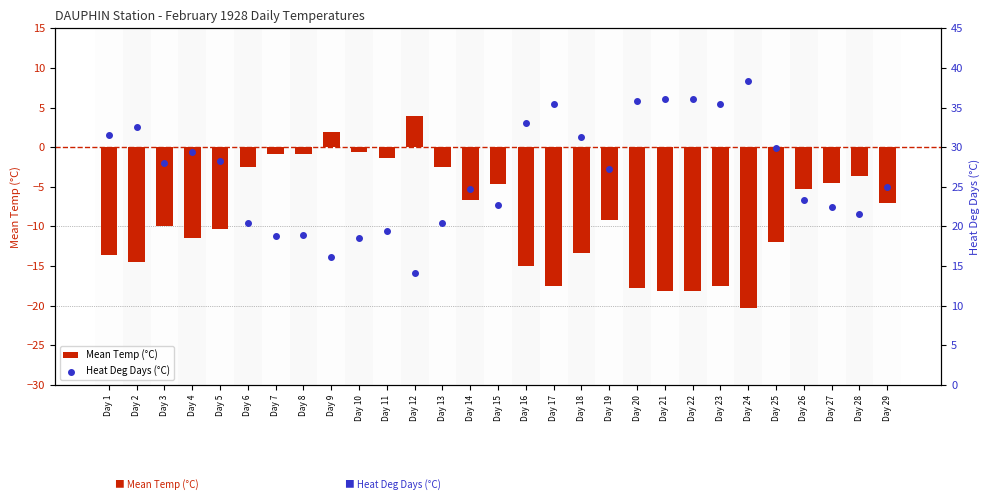

At how many categories does at least one series exceed -11?

29